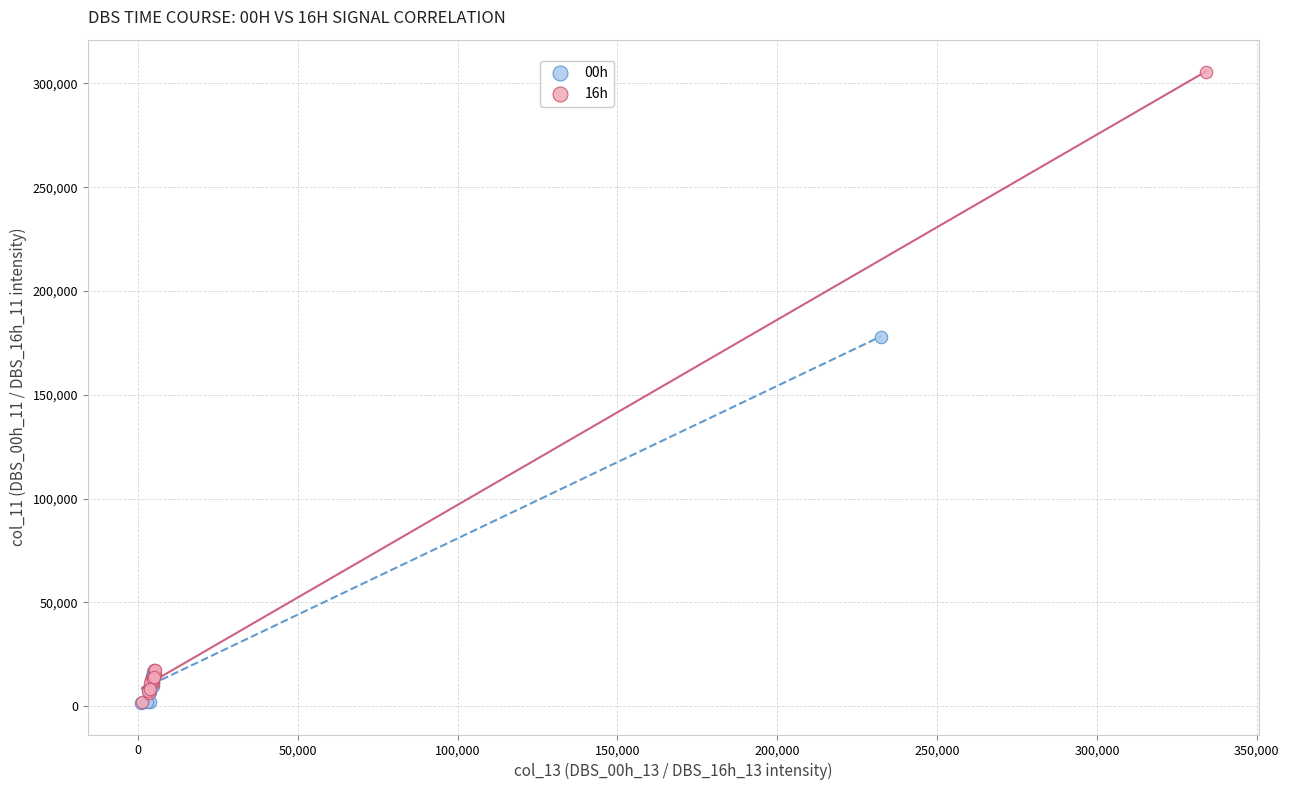

Which series has the widest spread of Y values?

16h